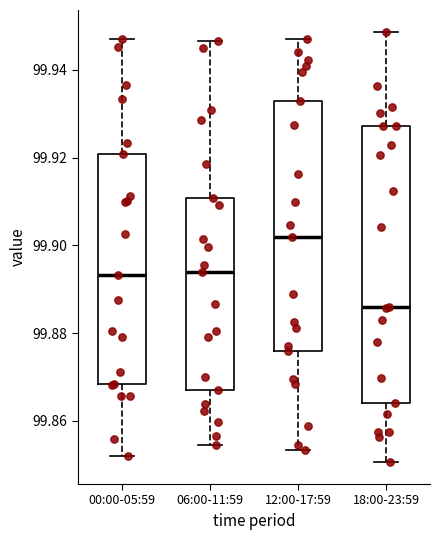

Which box's median line is the highest?

12:00-17:59